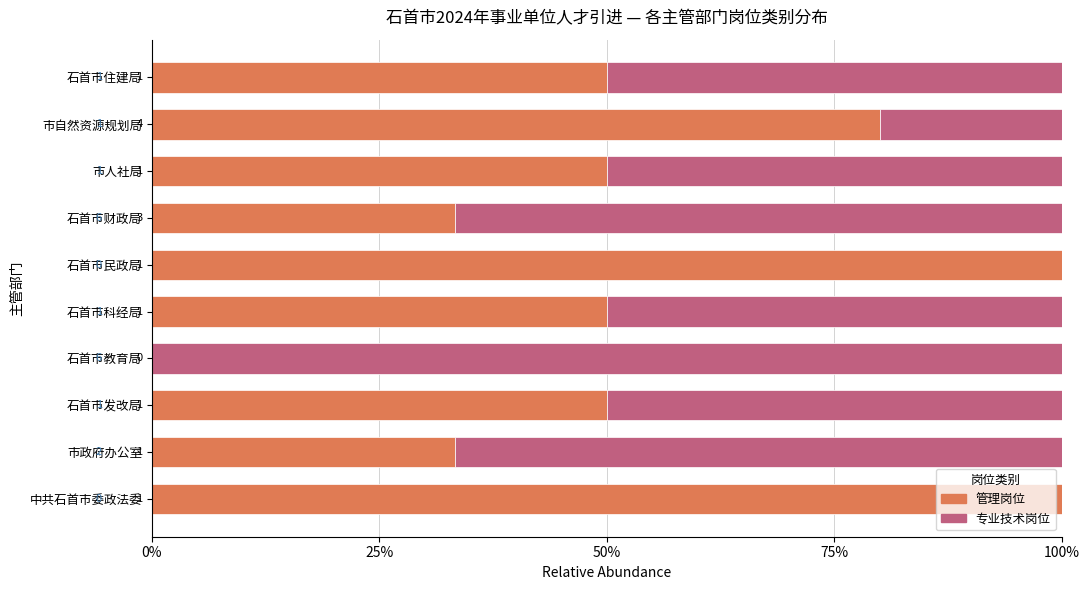

What are all the series names shown in the legend?

管理岗位, 专业技术岗位